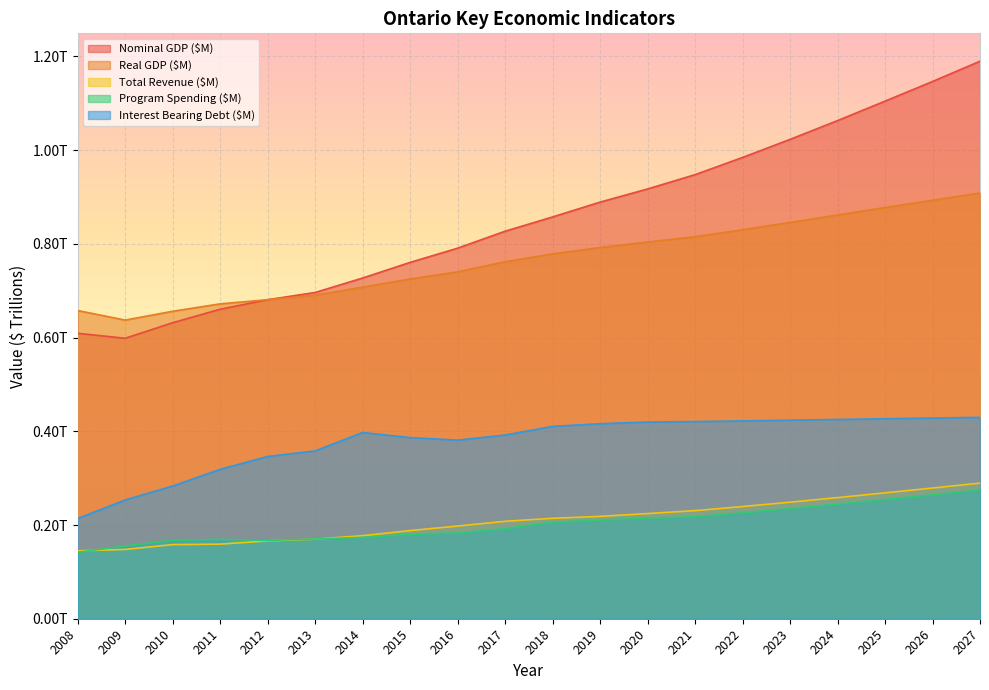

Where is the first local minimum for Program Spending ($M)?

2012